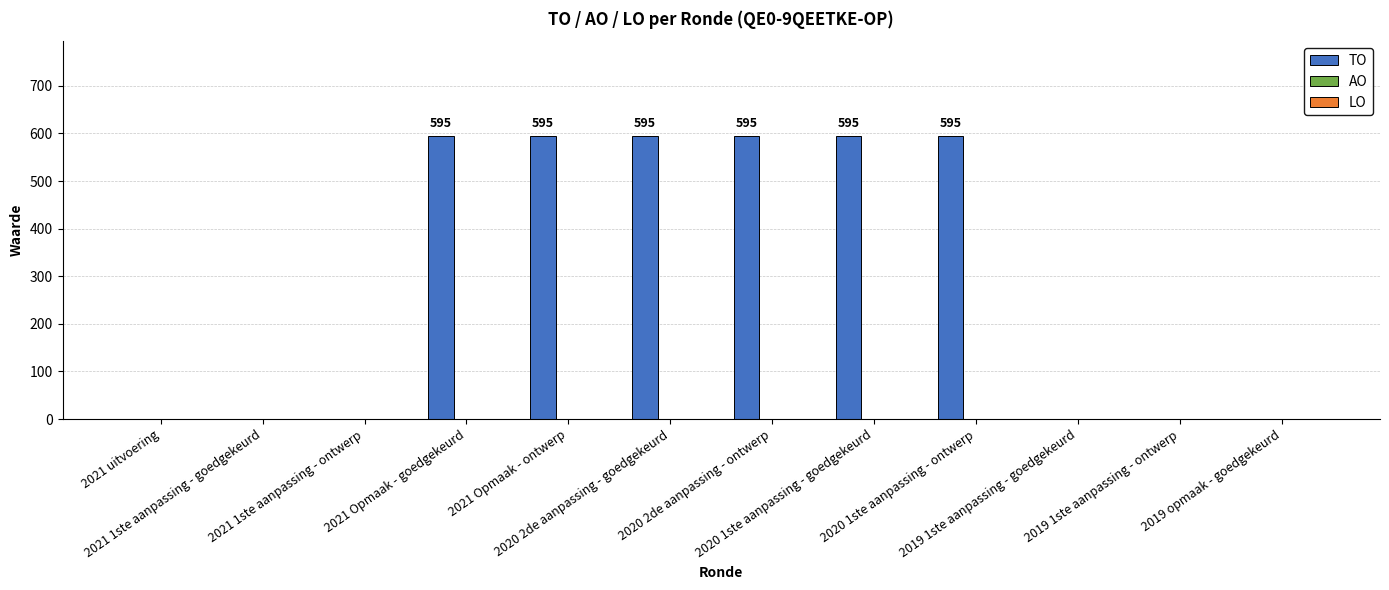

Are the bars grouped side by side (vs. stacked)?

No